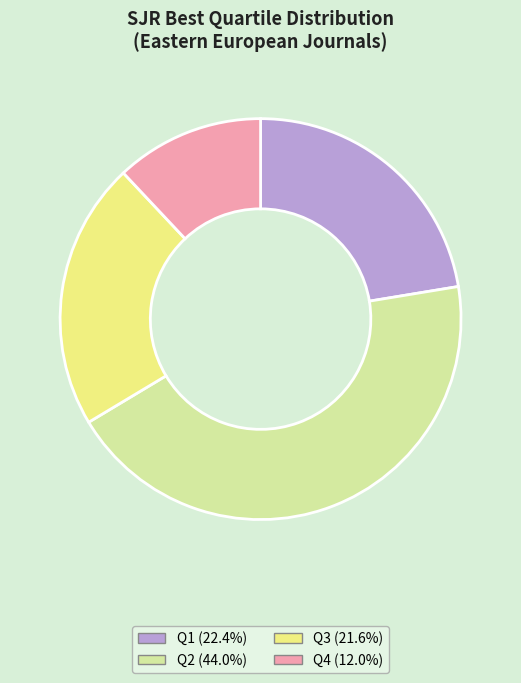

Rank the categories by value from lowest to highest.

Q4, Q3, Q1, Q2